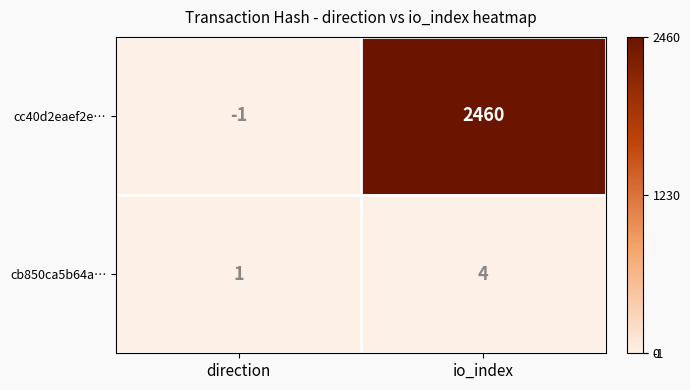

Between direction and io_index, which series saw the biggest shift?

cc40d2eaef2e…